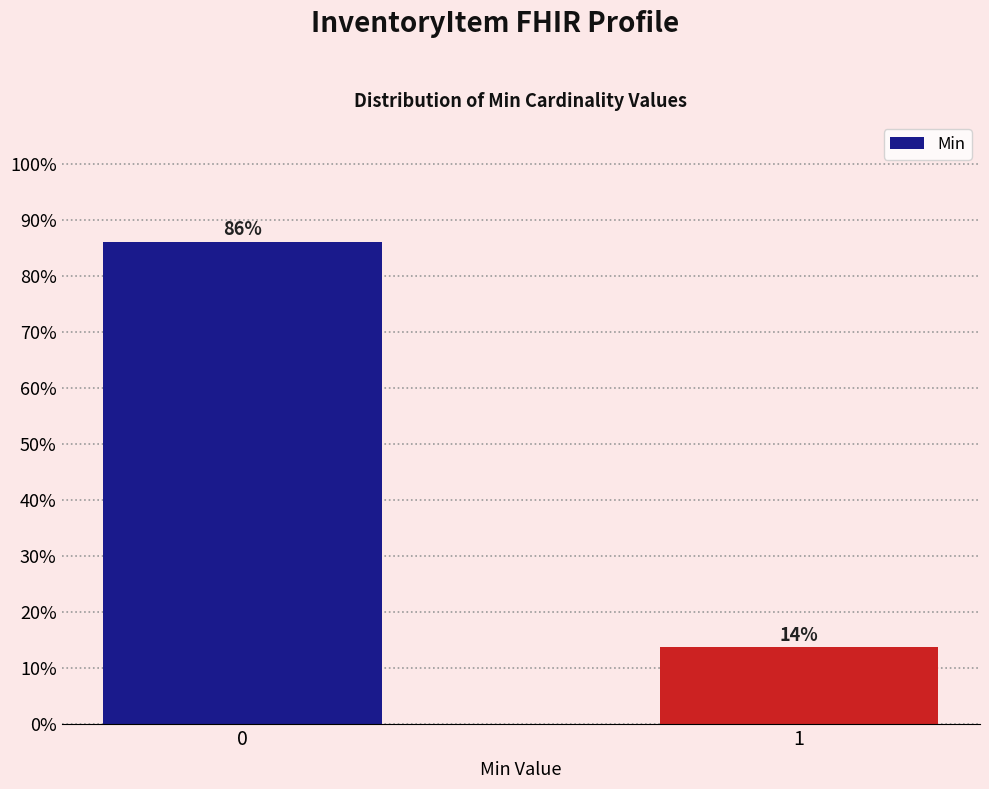

What is the value of the 1st bar from the left?

86.2